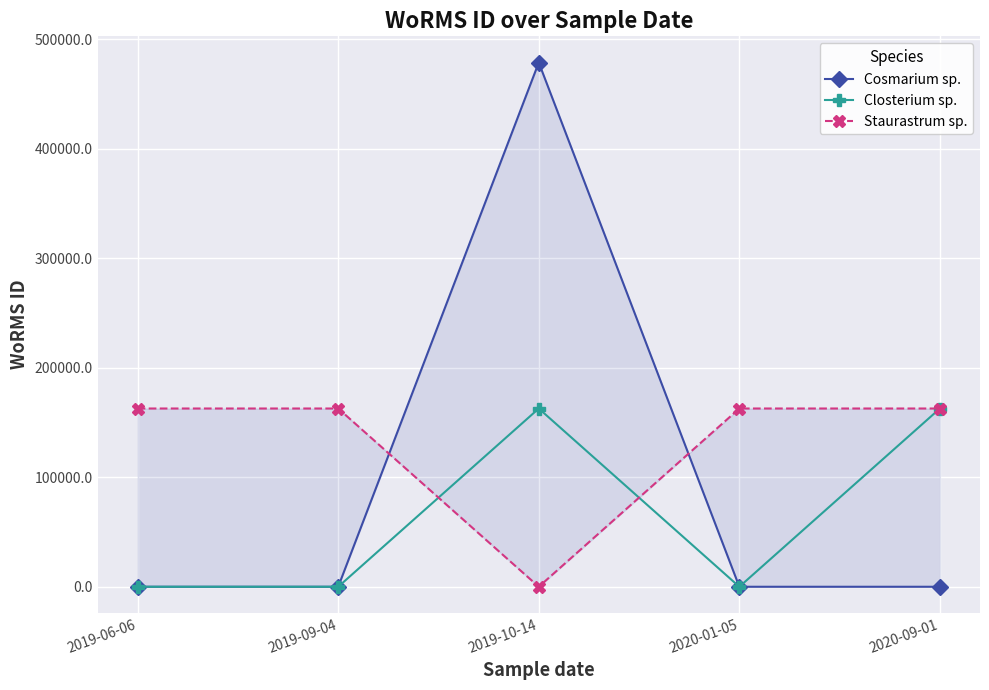

At which category is the sum across all series the highest?

2019-10-14